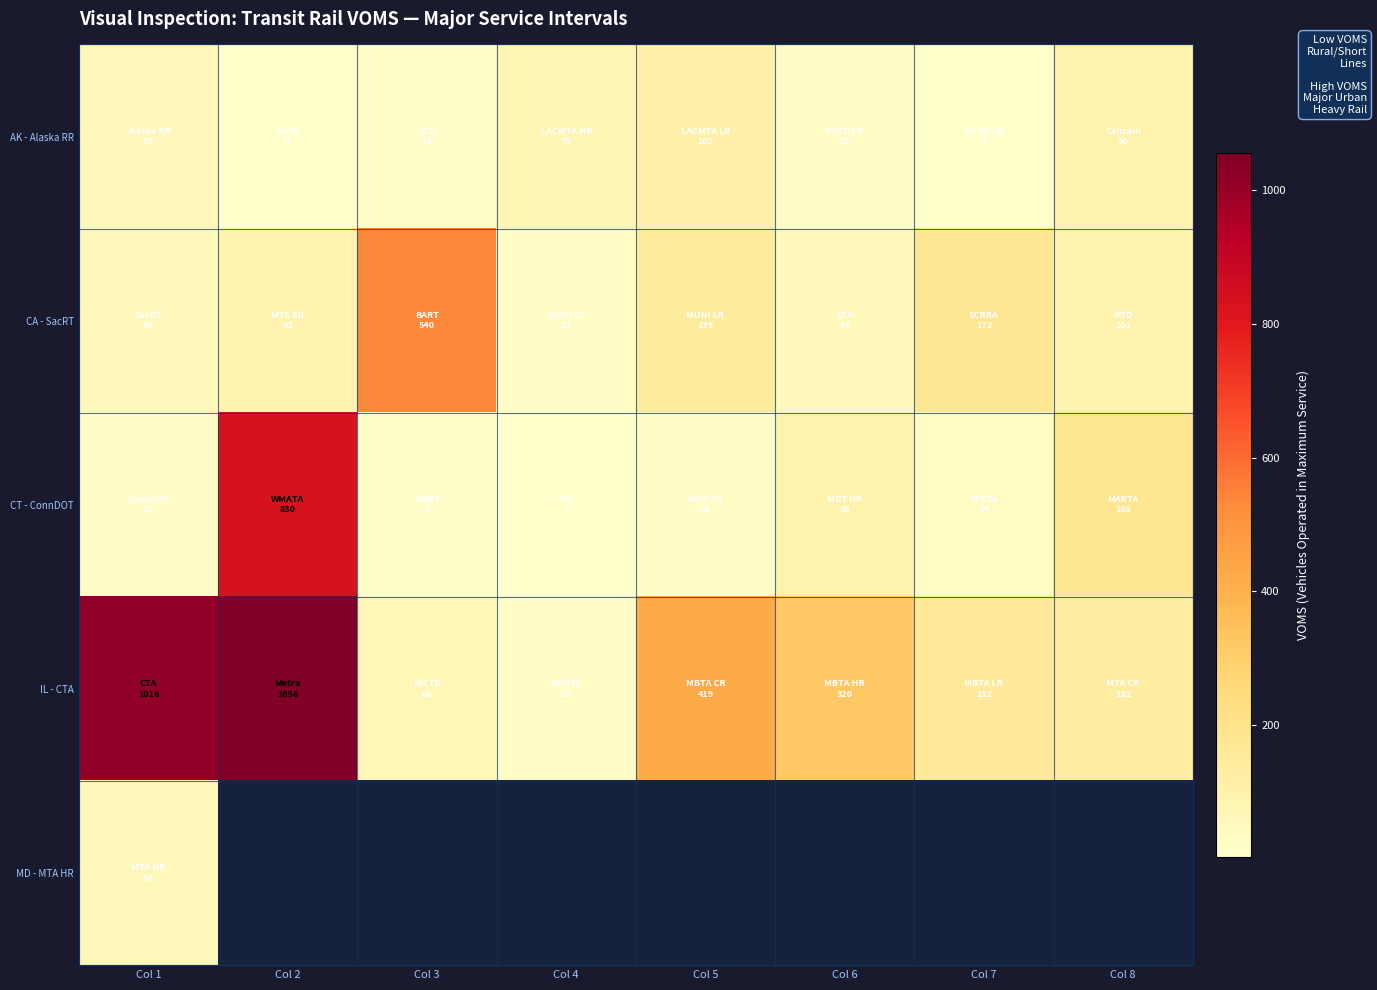

Which series has the largest total across all categories?

IL - CTA